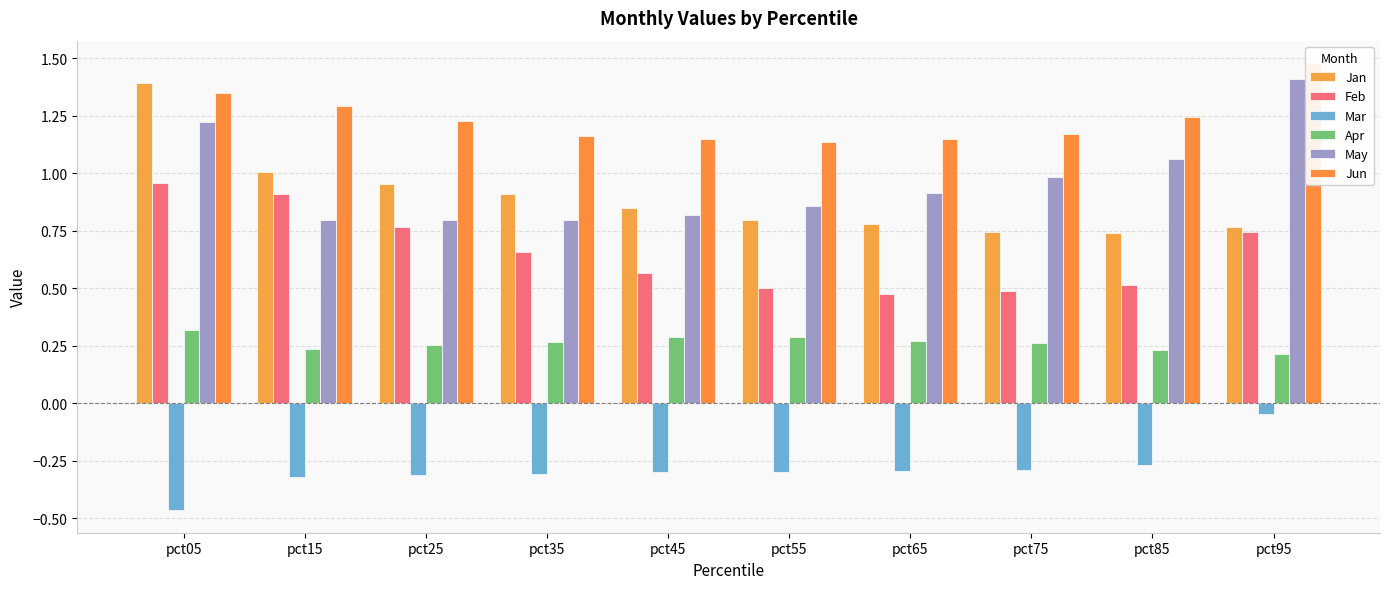

Which series has the widest spread of values?

Jan